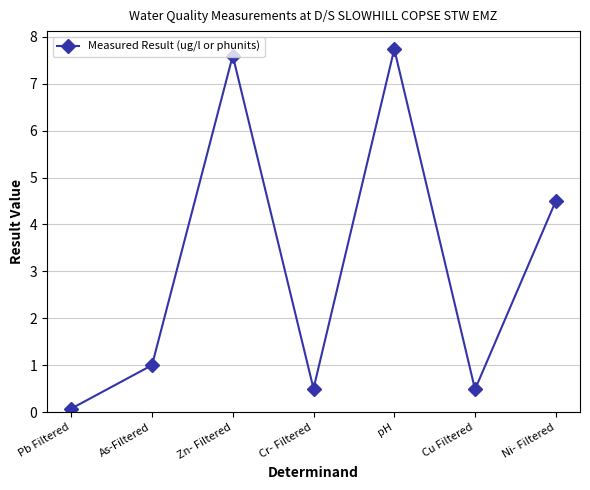

Reading right to left, list all the values displayed in this chart.

4.5	0.5	7.7	0.5	7.6	1.0	0.1